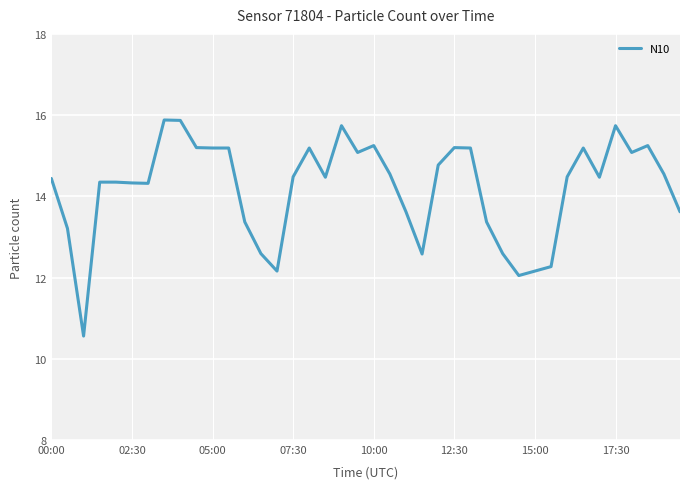

What is the minimum value shown in the chart?

10.6